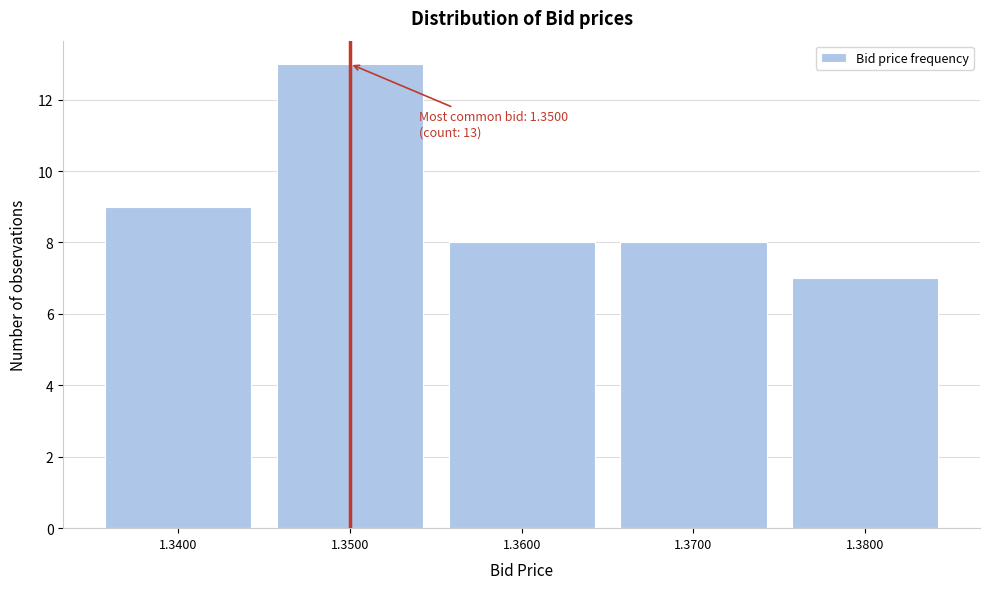

Reading left to right, transcribe all the data shown in this chart.

9	13	8	8	7